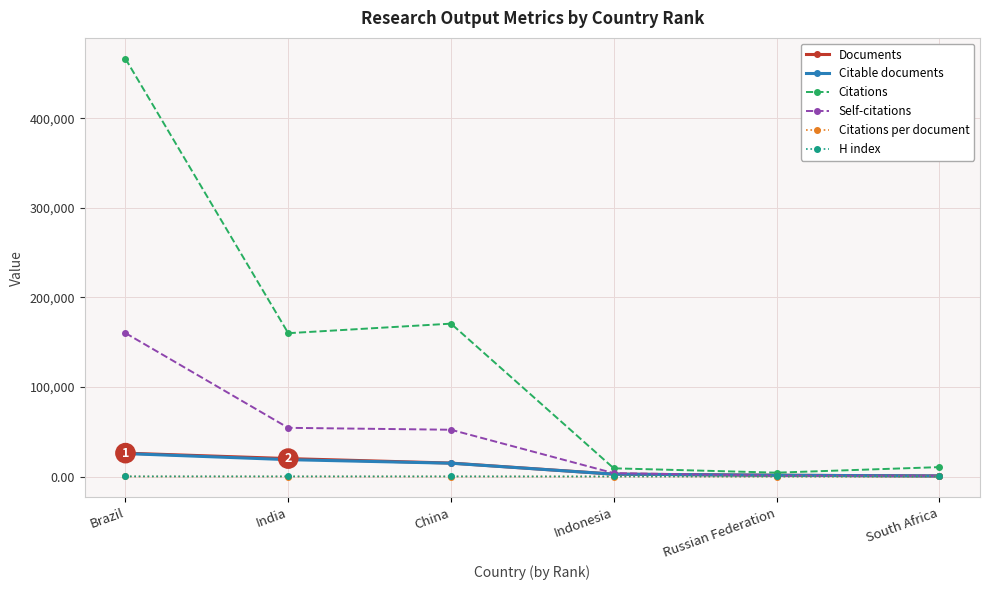

What is the difference between the maximum and minimum values in the Self-citations series?

159321.0